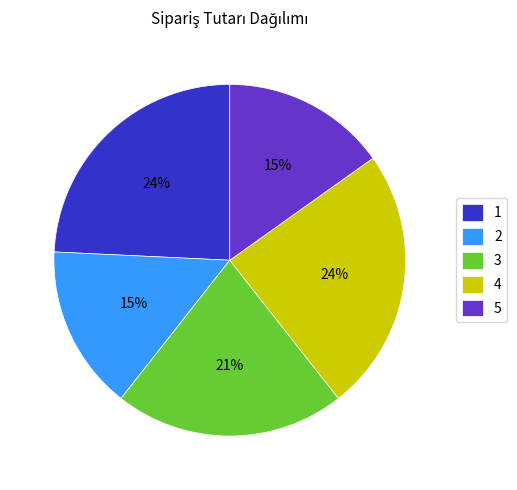

The 3 slice represents 32% of the pie. True or false?

False